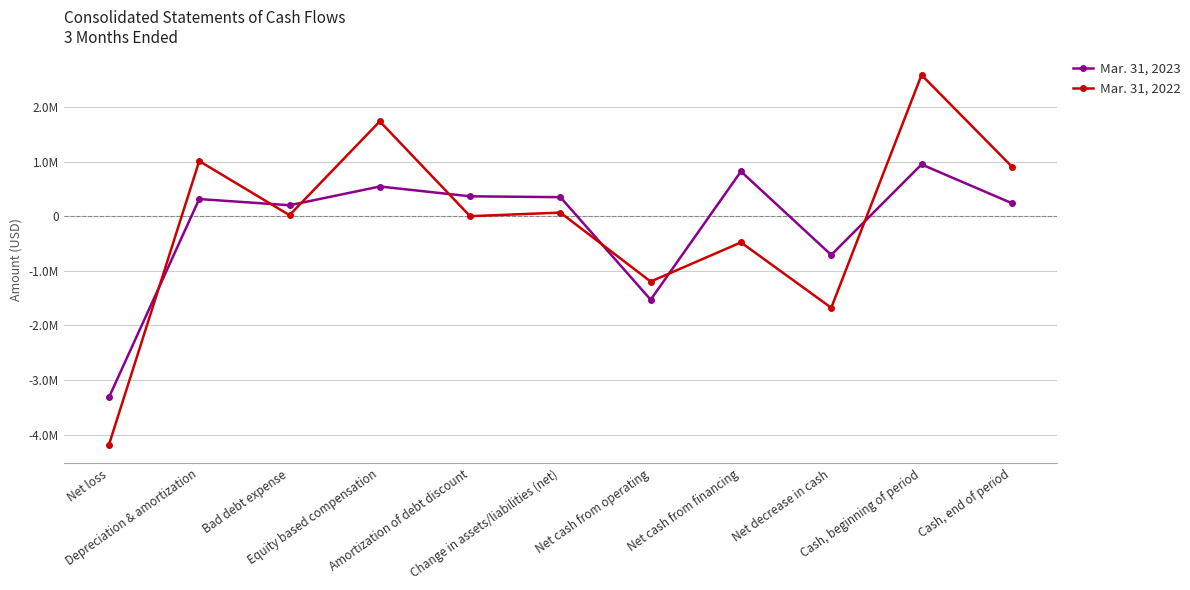

What is the label of the 8th point from the left?

Net cash from financing